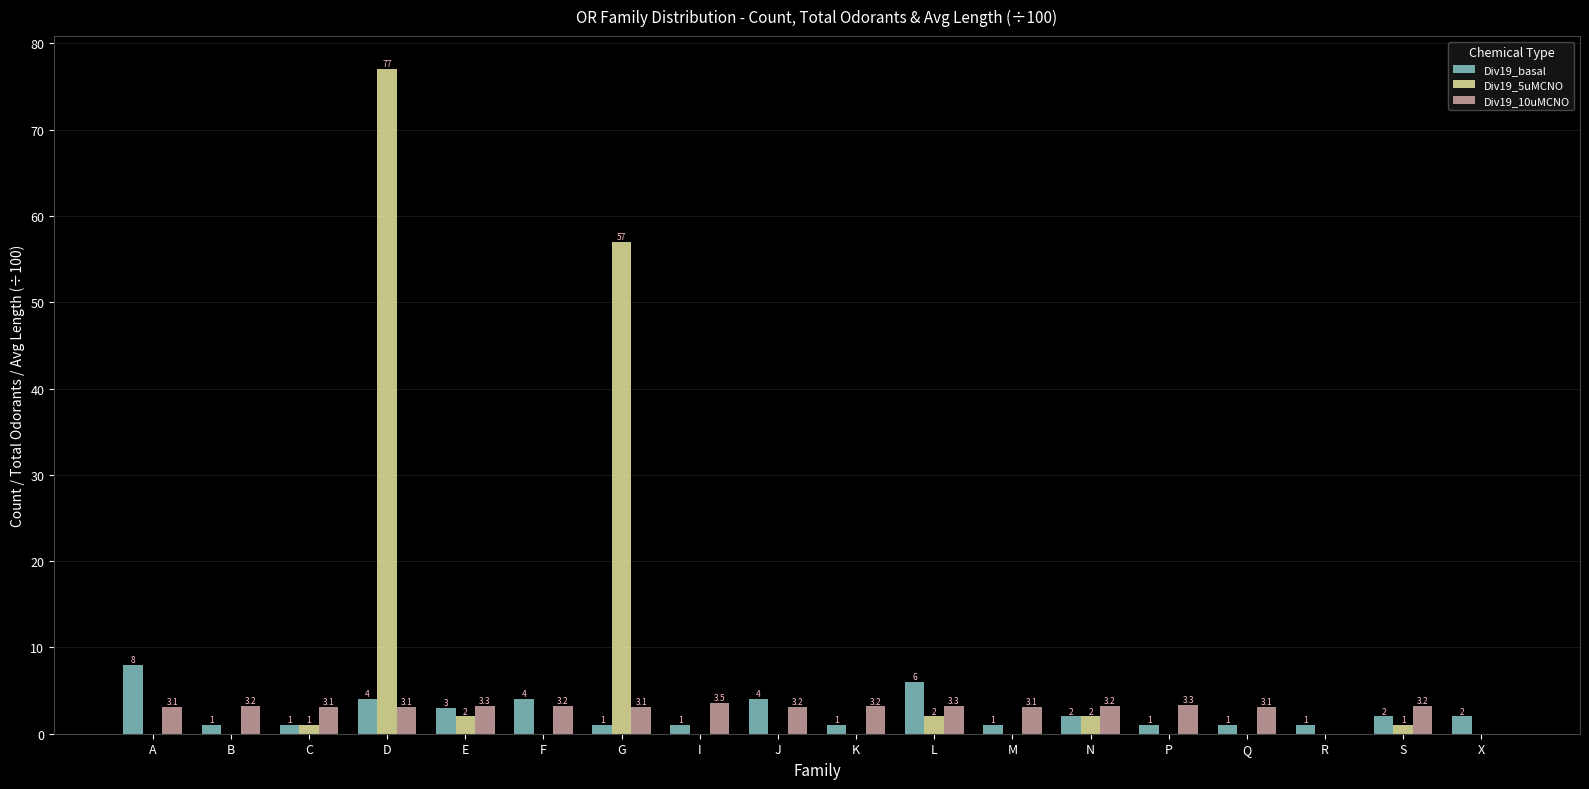

What are all the series names shown in the legend?

Div19_basal, Div19_5uMCNO, Div19_10uMCNO